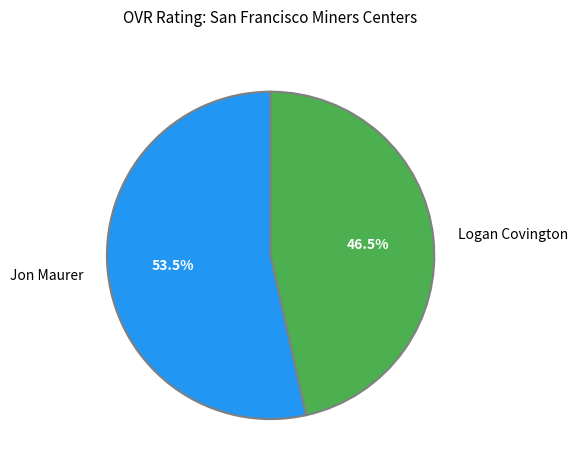

Is there any slice that represents more than half of the pie?

Yes